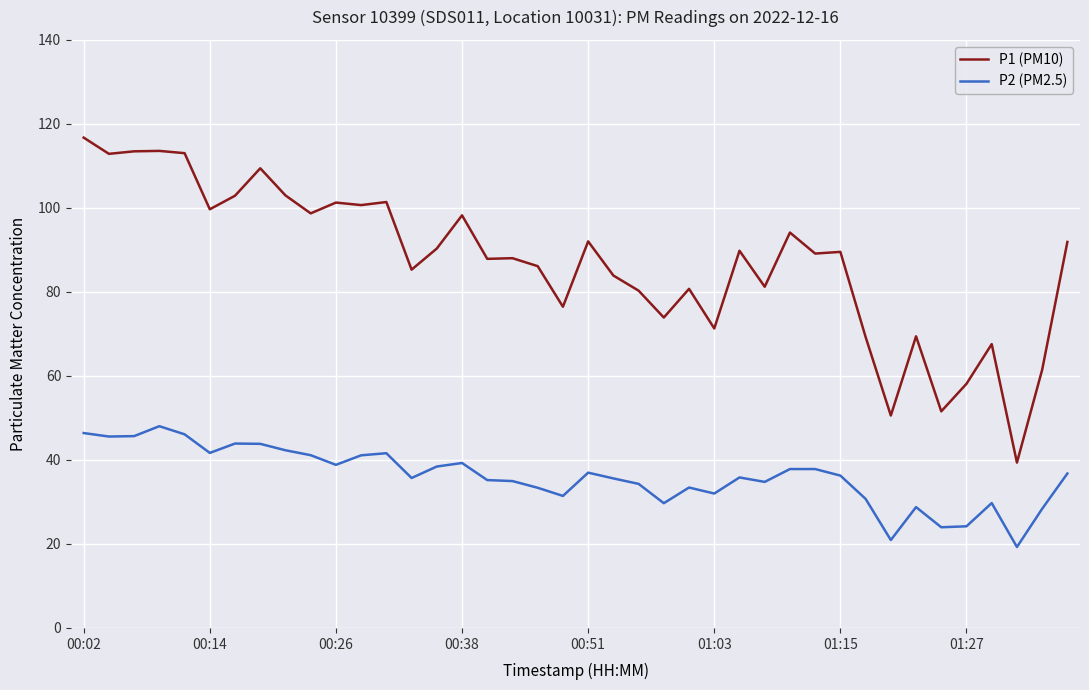

True or false: P2 (PM2.5) and P1 (PM10) intersect in this chart.

False